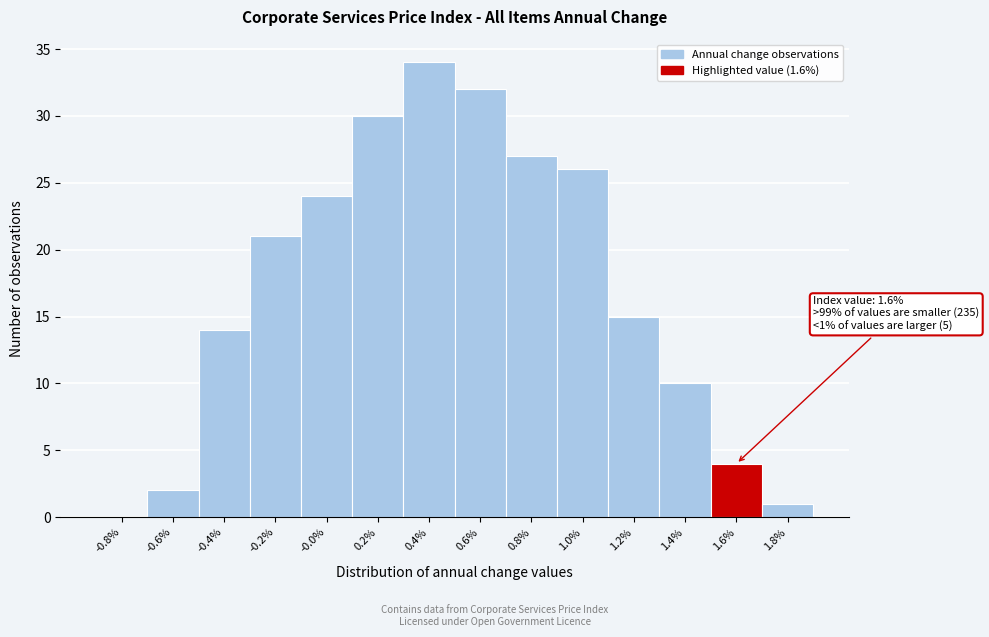

Reading left to right, what are all the values shown in this chart?

-0.8%=0	-0.6%=2	-0.4%=14	-0.2%=21	-0.0%=24	0.2%=30	0.4%=34	0.6%=32	0.8%=27	1.0%=26	1.2%=15	1.4%=10	1.6%=4	1.8%=1